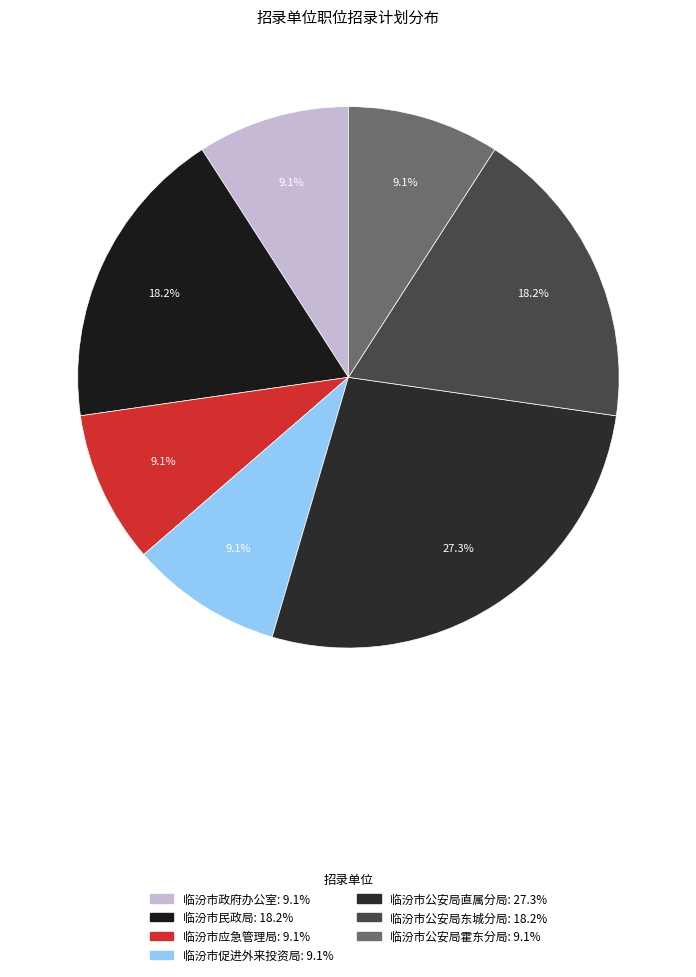

What is the smallest slice in the pie chart?

临汾市政府办公室